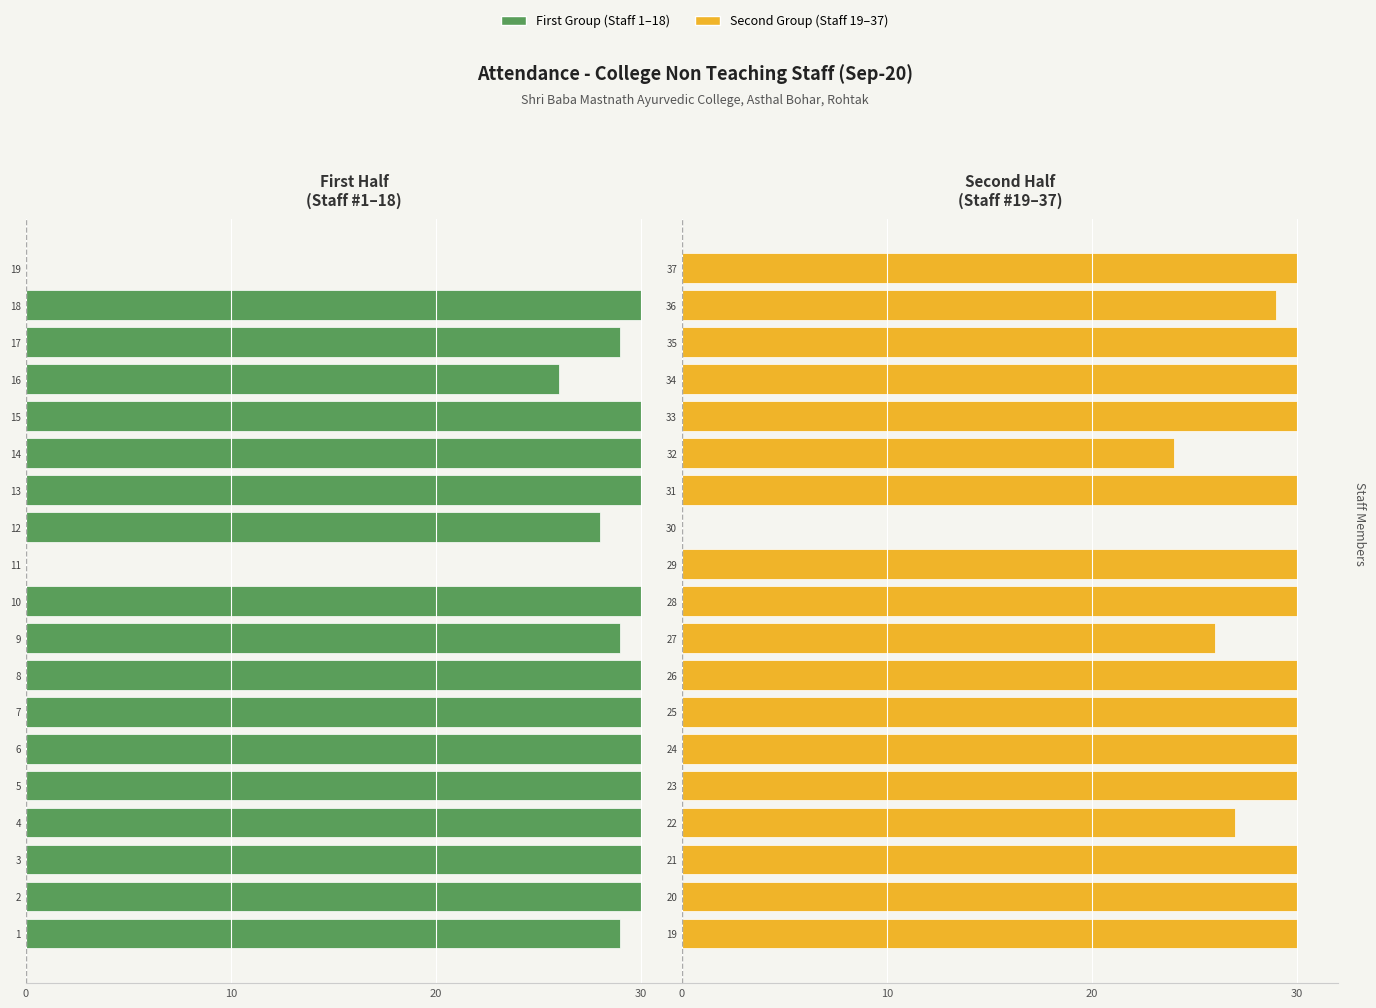

Between 15 and 16, which is larger?

16